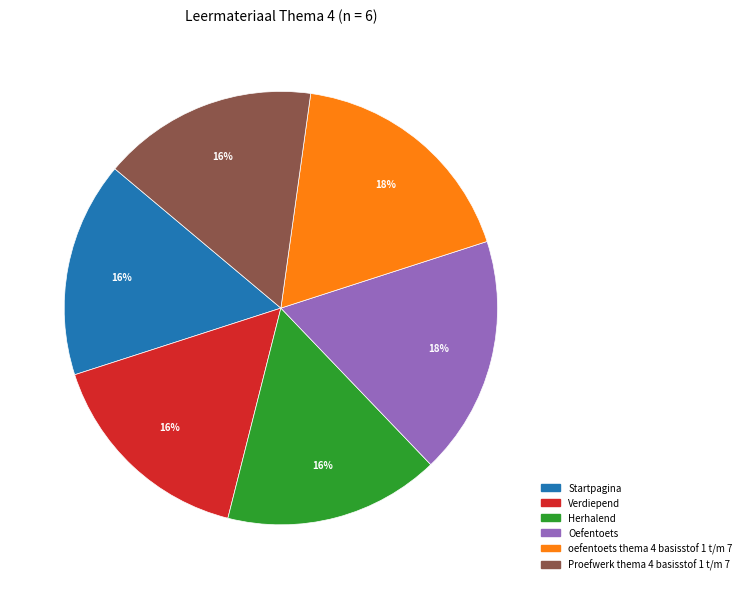

To the nearest percent, what is the combined percentage of Proefwerk thema 4 basisstof 1 t/m 7 and Startpagina?

32%